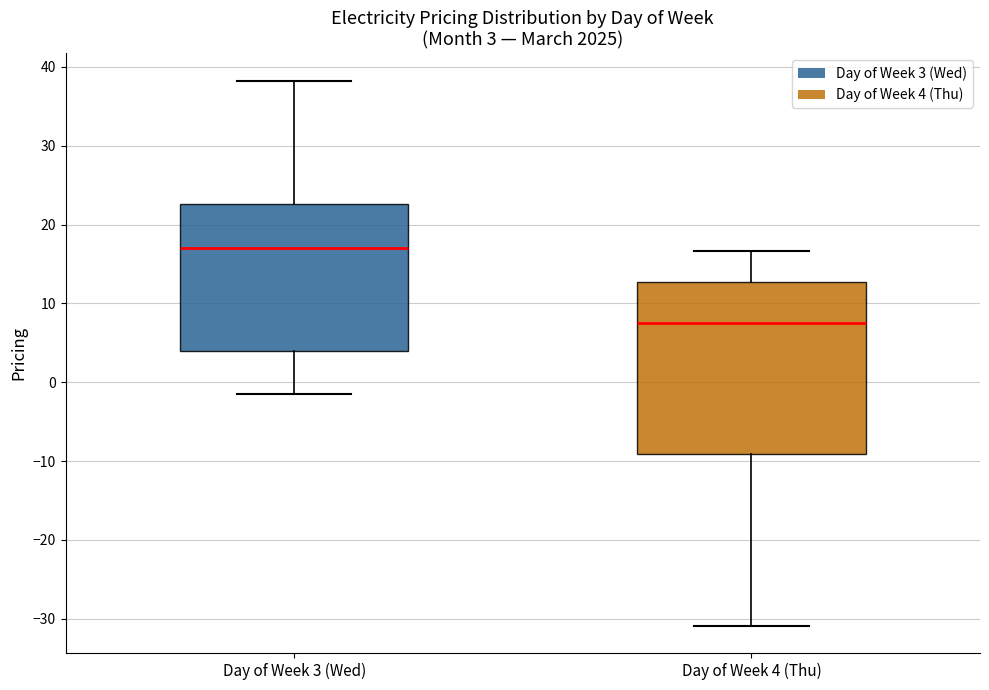

Which box is the tallest, from its lower edge to its upper edge?

Day of Week 4 (Thu)